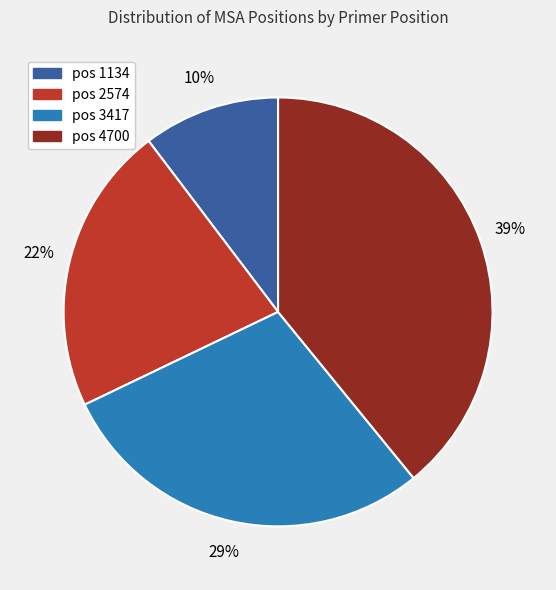

Does pos 2574 account for over 50% of the chart?

No